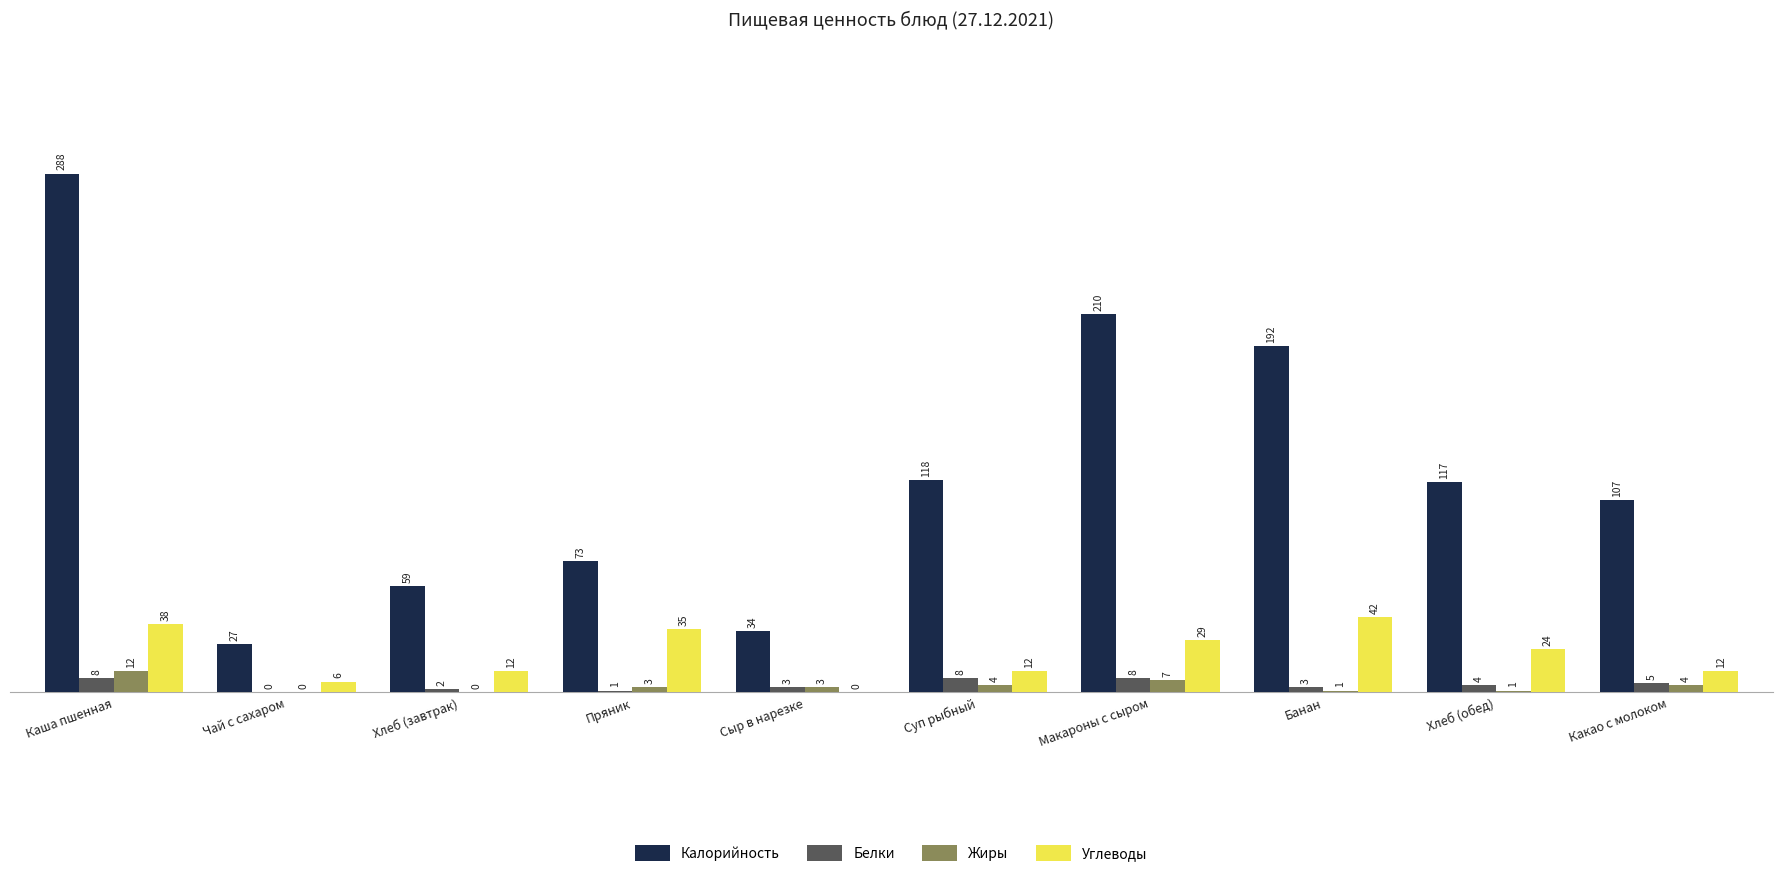

Which category has the highest value in the Жиры series?

Каша пшенная